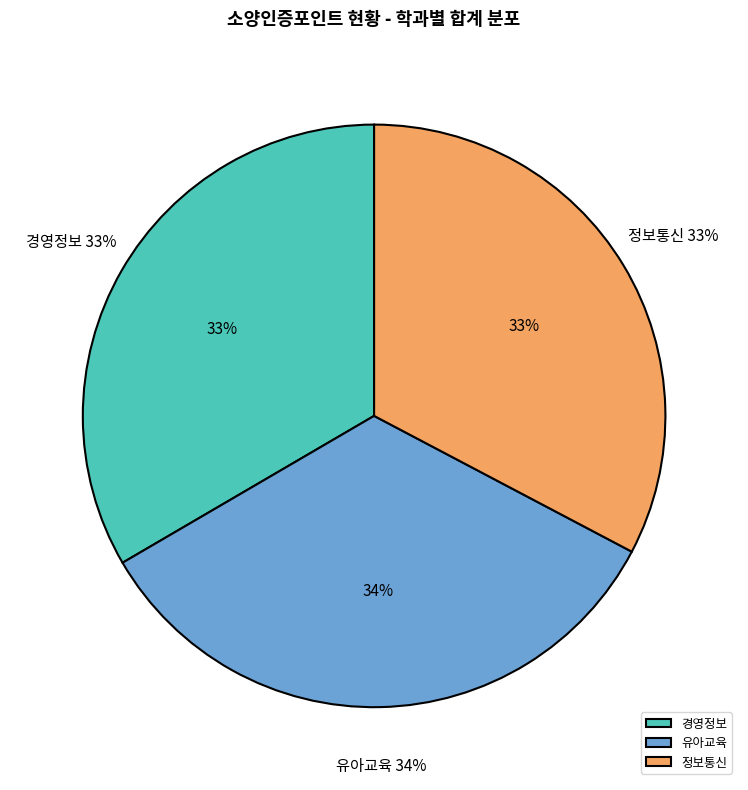

Is 경영정보 the majority of the pie?

No